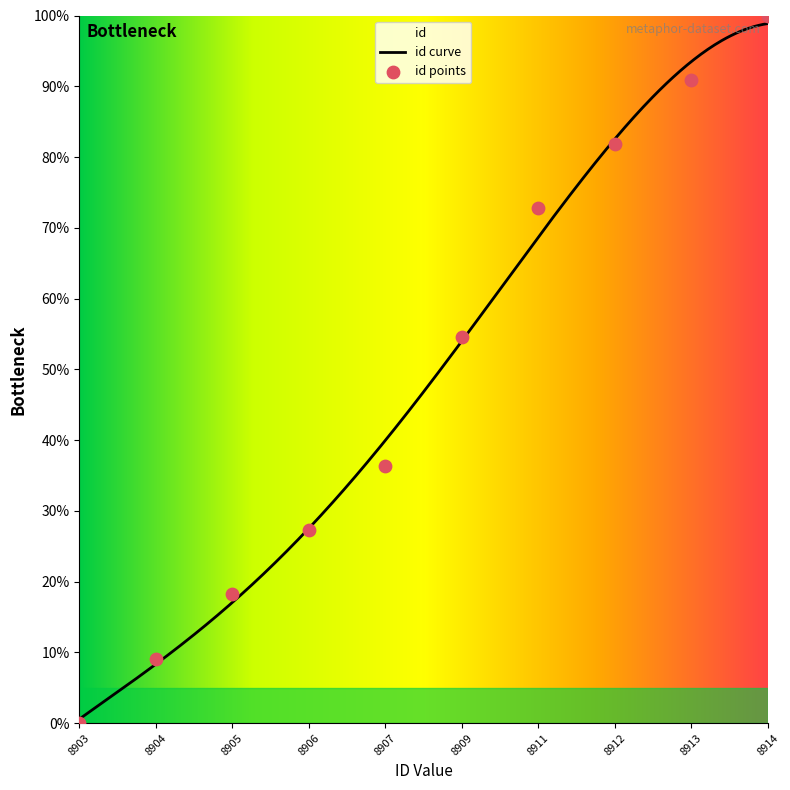

What is the change in value from 8906 to 8911?

+45.5